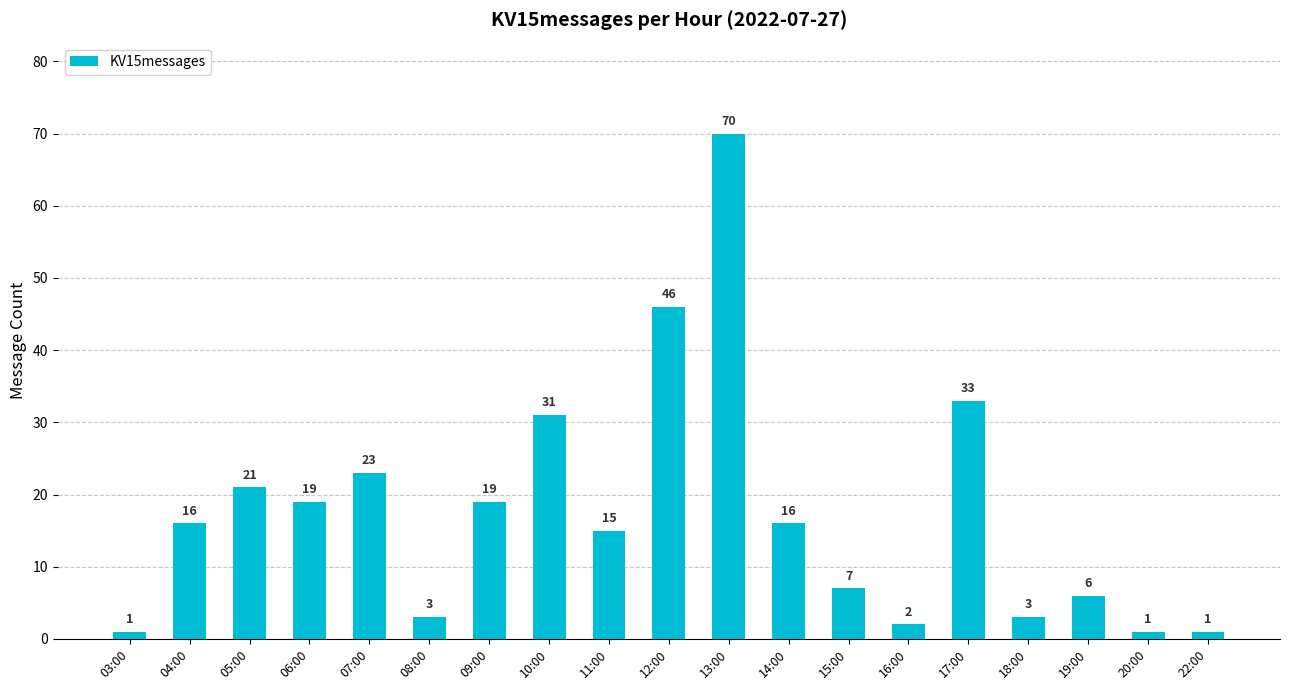

Does the chart contain any negative values?

No